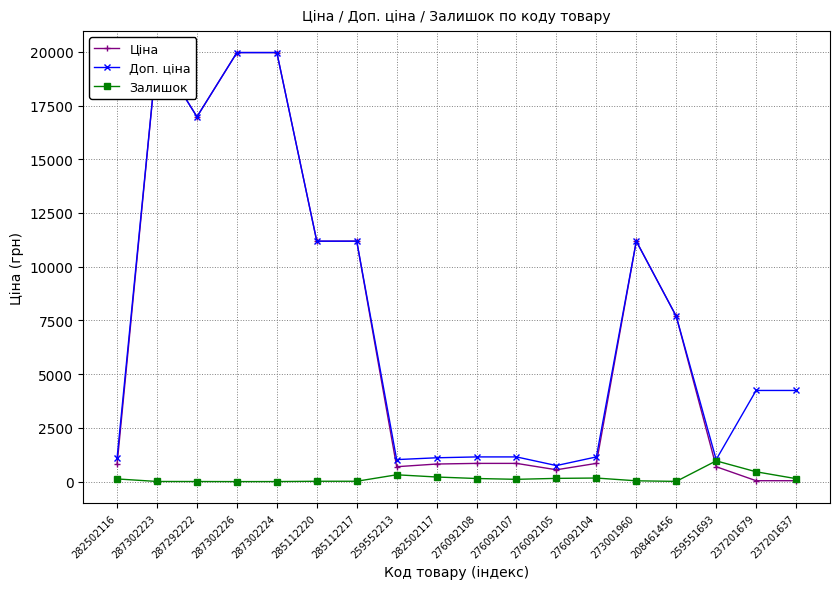

At how many categories does at least one series exceed 12459?

4